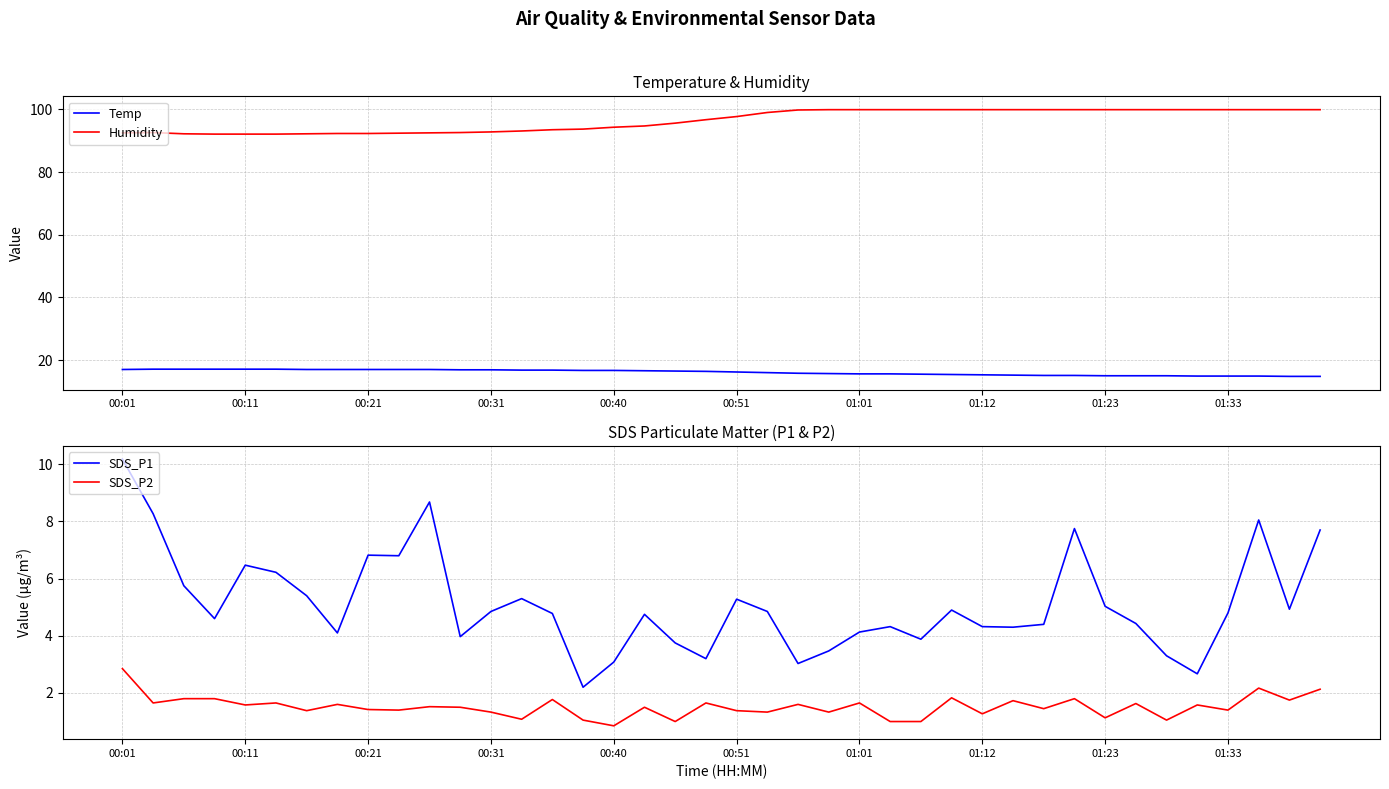

True or false: Temp and Humidity intersect in this chart.

False